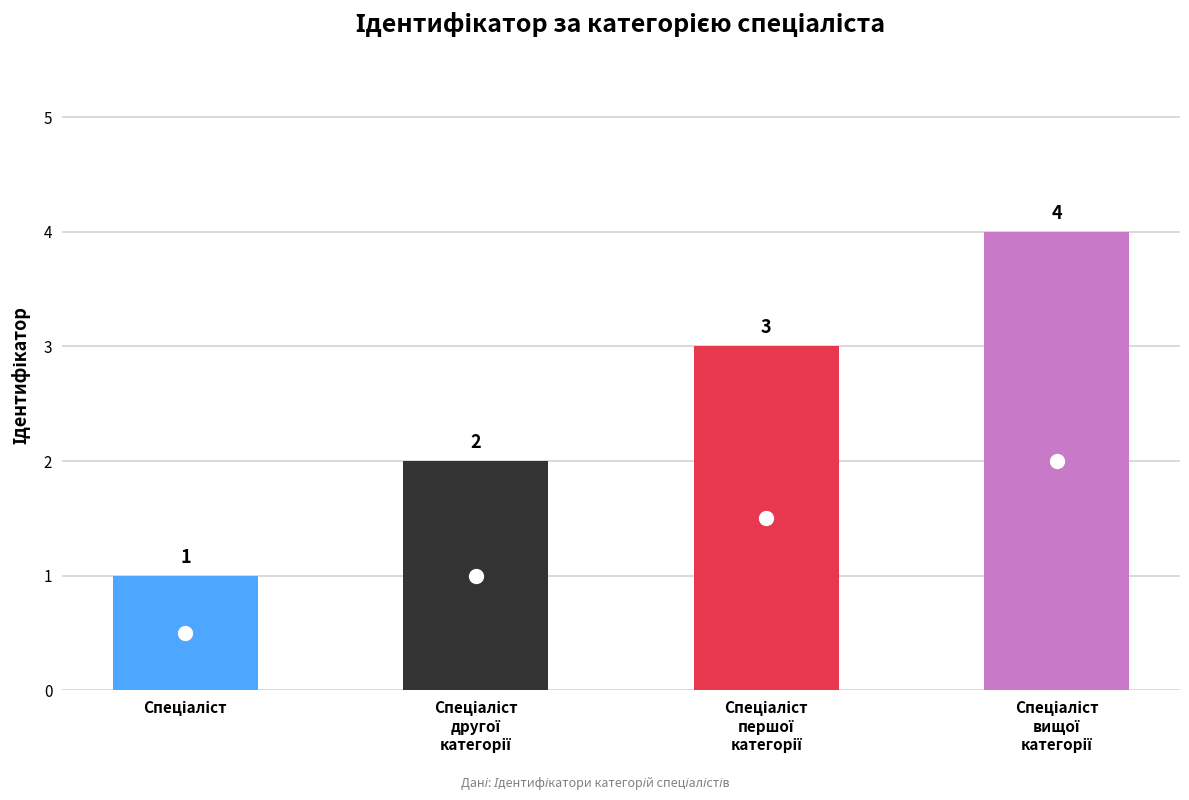

What is the minimum value shown in the chart?

1